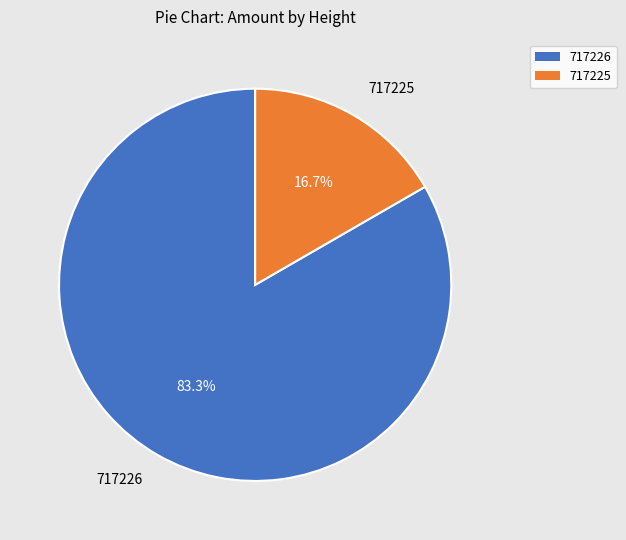

What portion of the pie excludes 717225?

83.3%